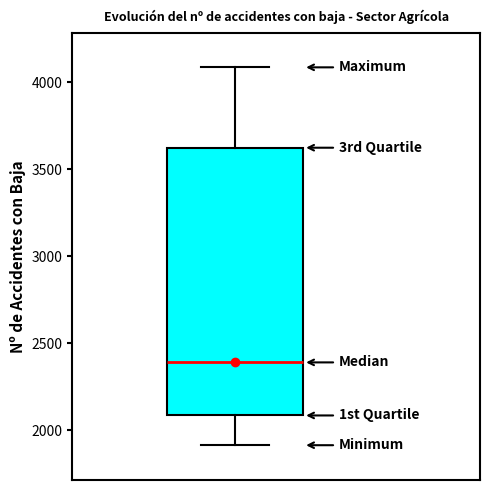

Read this box plot against the y-axis: the position of the median line, the range covered by the box, and the ends of both whiskers. The values are not printed on the chart, so give them approximately, as read against the axis.

median 2400, box 2100 to 3600, whiskers 1900 to 4100